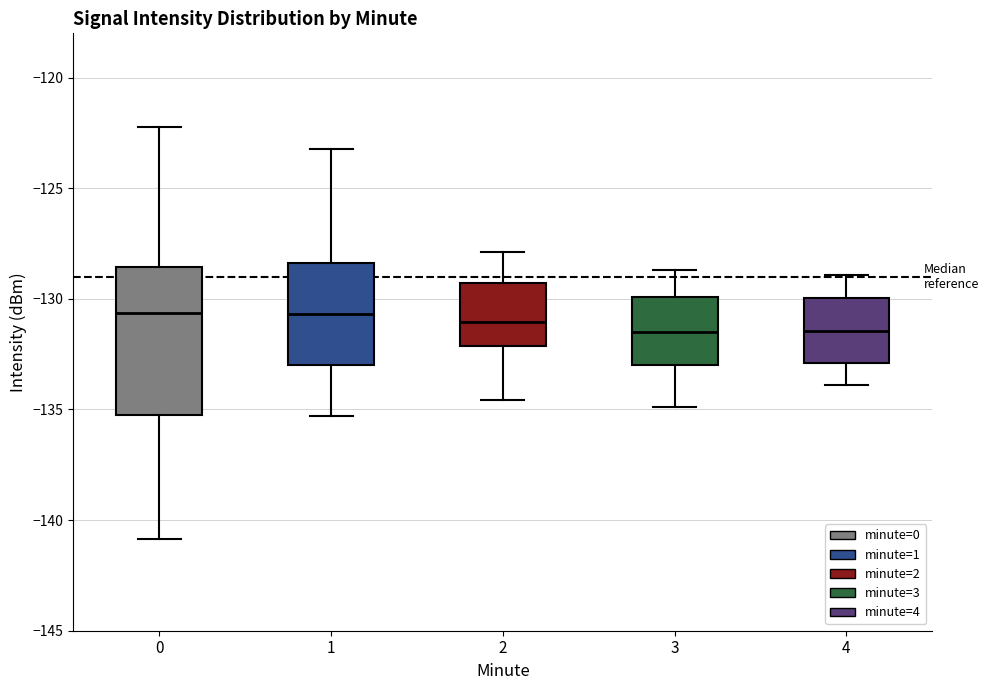

Where is the lower edge of the box at x = 3 on the y-axis? The values are not printed on the chart, so give them approximately, as read against the axis.

-133.0